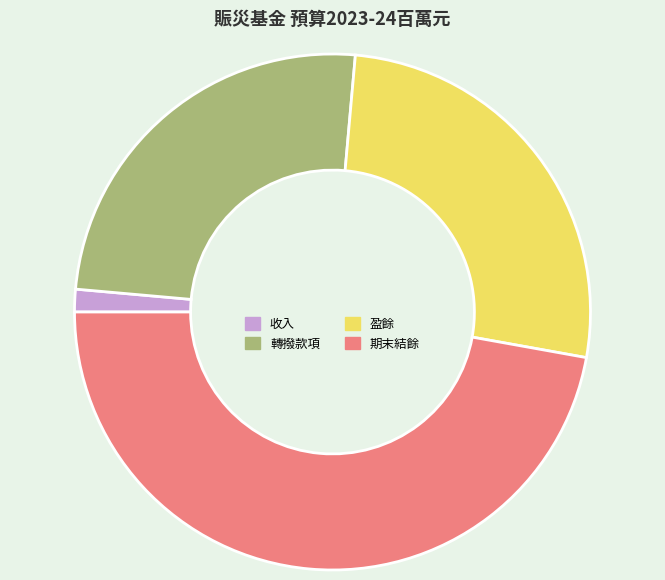

Between 收入 and 盈餘, which is larger?

盈餘